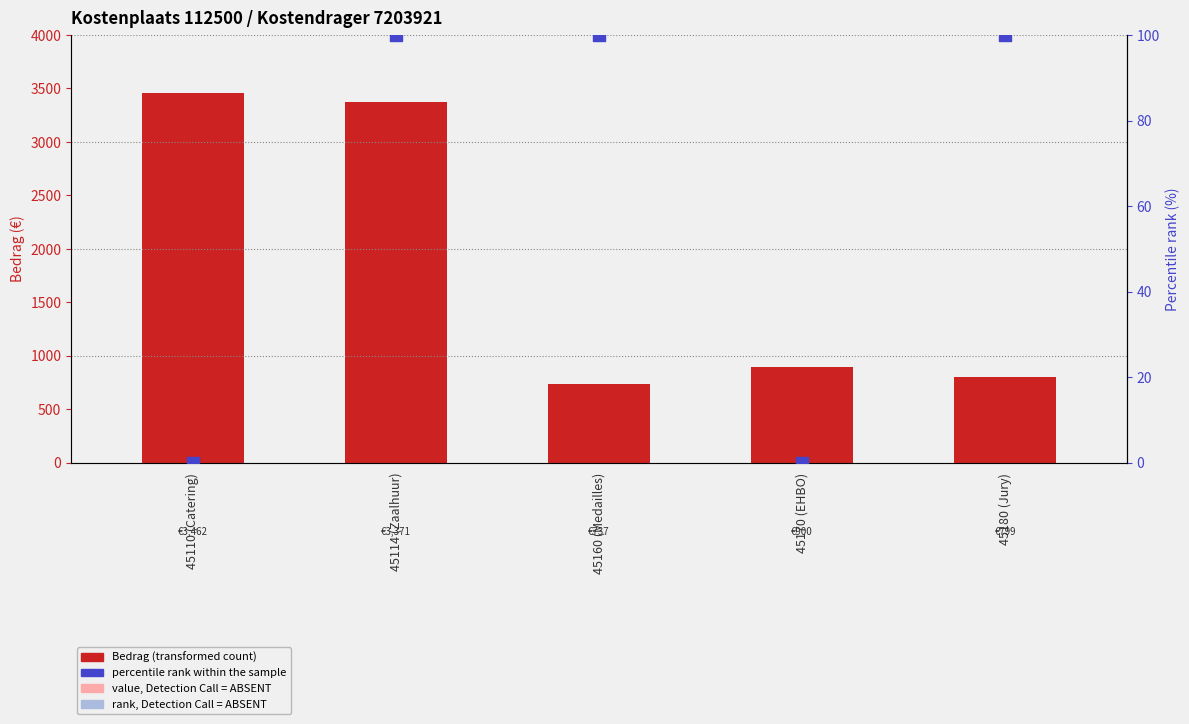

Which series has the largest total across all categories?

Bedrag